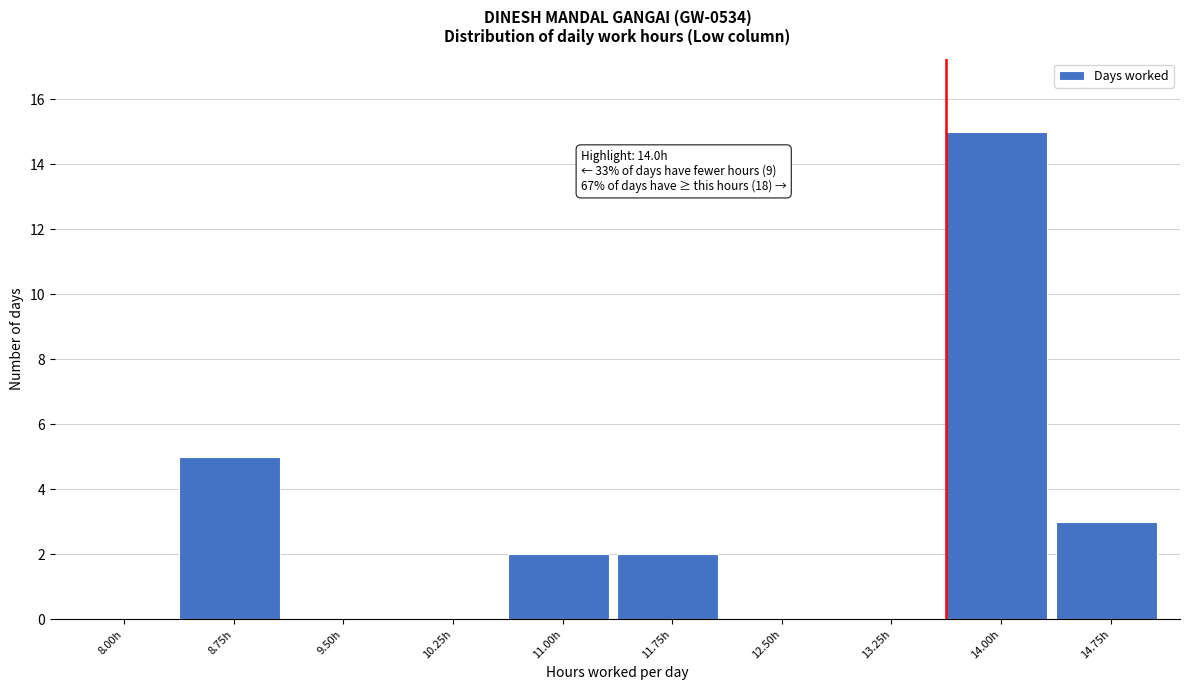

Reading left to right, what are all the values shown in this chart?

8.00h=0	8.75h=5	9.50h=0	10.25h=0	11.00h=2	11.75h=2	12.50h=0	13.25h=0	14.00h=15	14.75h=3